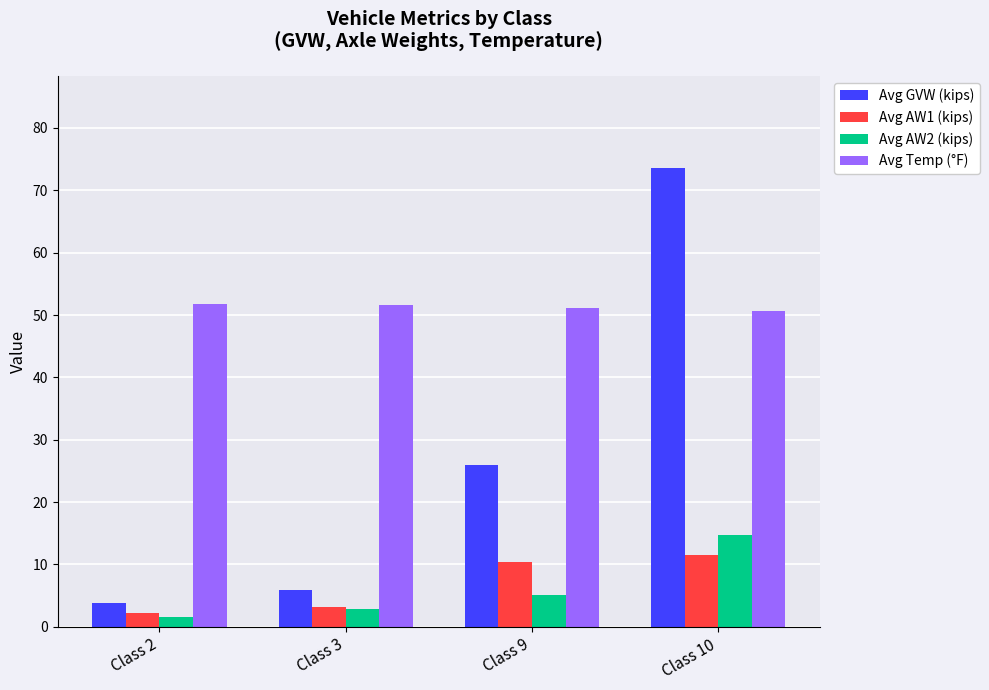

The value of Avg AW2 (kips) at Class 9 is 5.1. True or false?

True